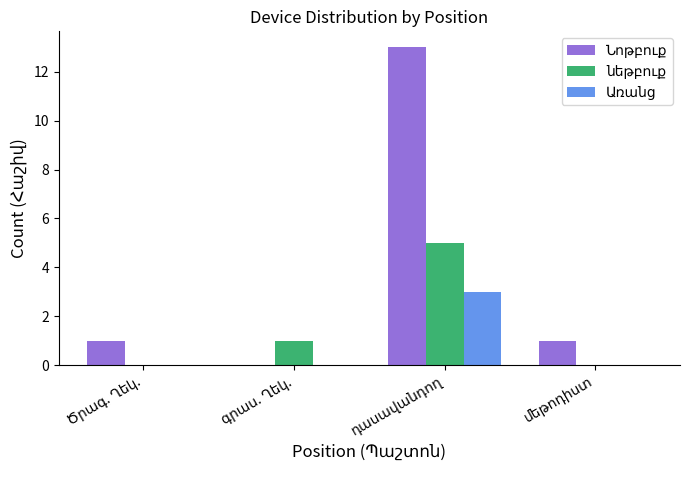

Rank the series by their maximum value, from lowest to highest.

Առանց, նեթբուք, Նոթբուք